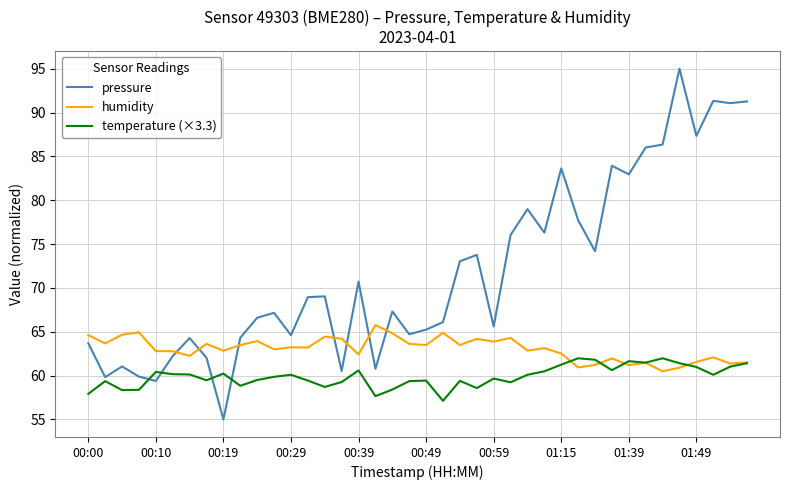

What are all the series names shown in the legend?

pressure, humidity, temperature (×3.3)